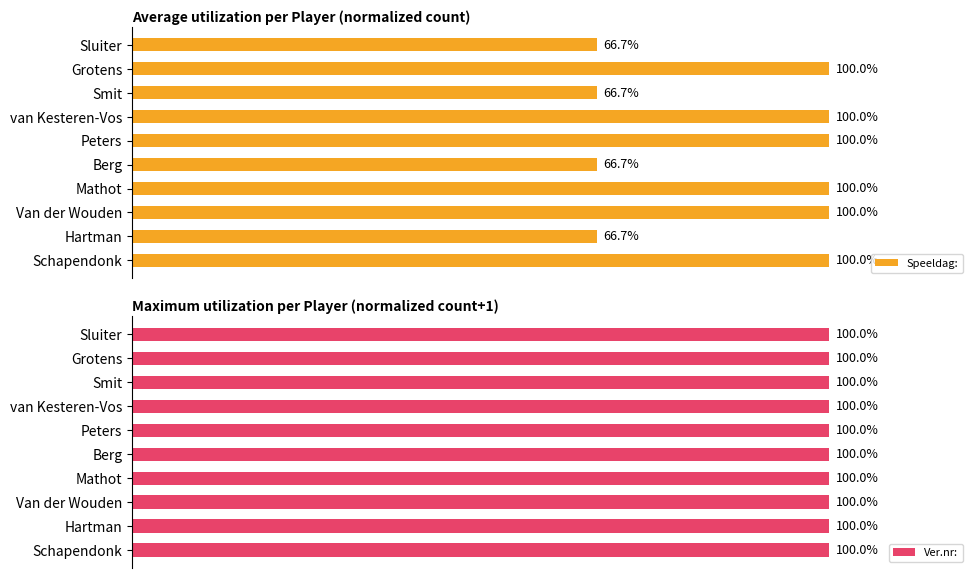

Where is Speeldag: nearest to the value 83?

Hartman